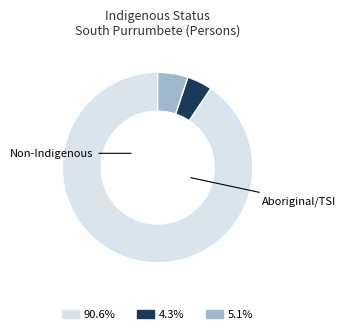

Is there any slice that represents more than half of the pie?

Yes